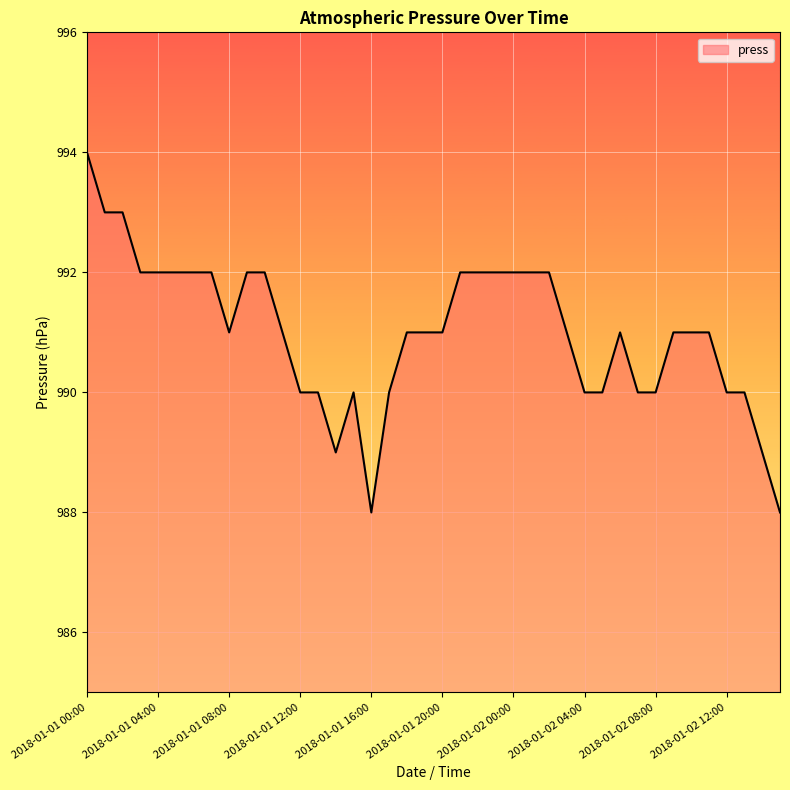

What is the greatest value displayed?

994